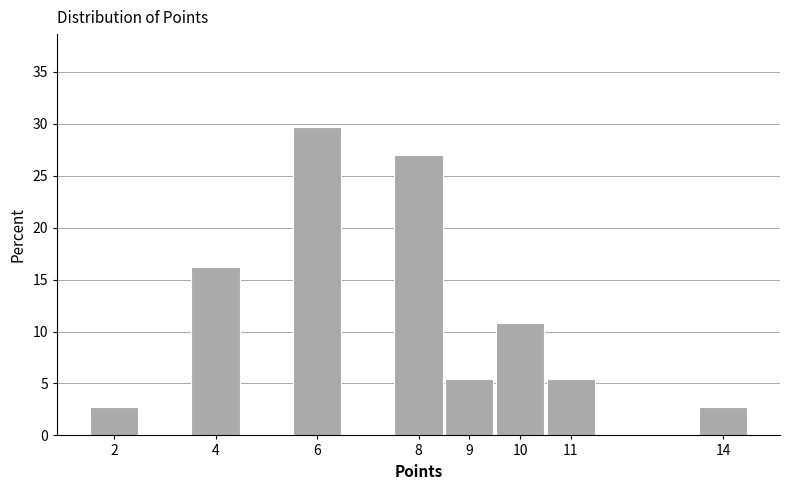

Over which range of the x-axis is the bar tallest?

5.5 to 6.5